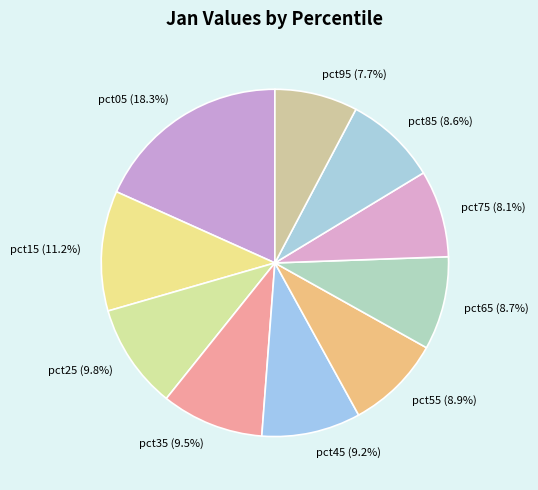

Is there any slice that represents more than half of the pie?

No